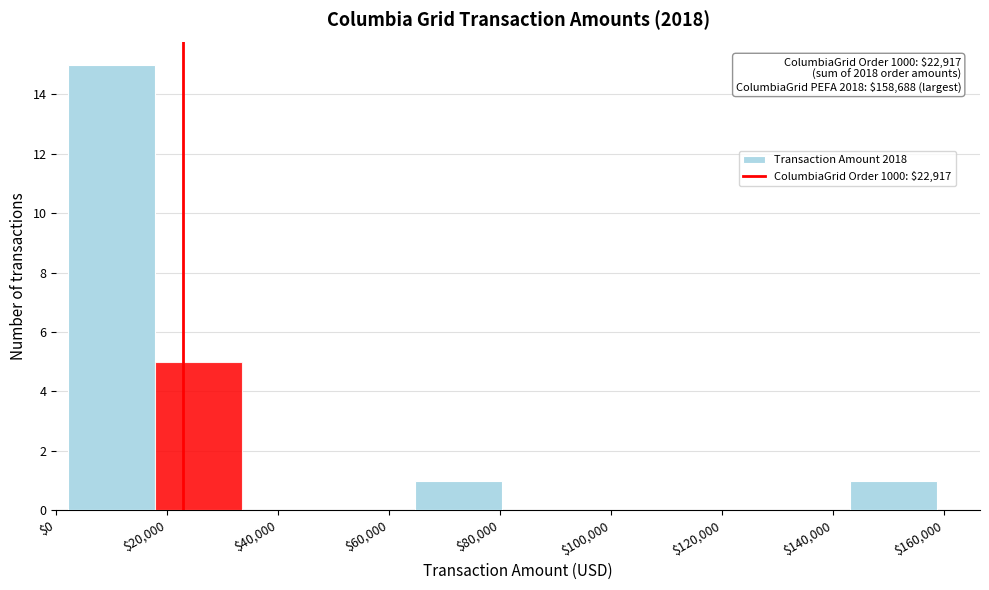

Which range on the x-axis has the tallest bar?

2000 to 18000